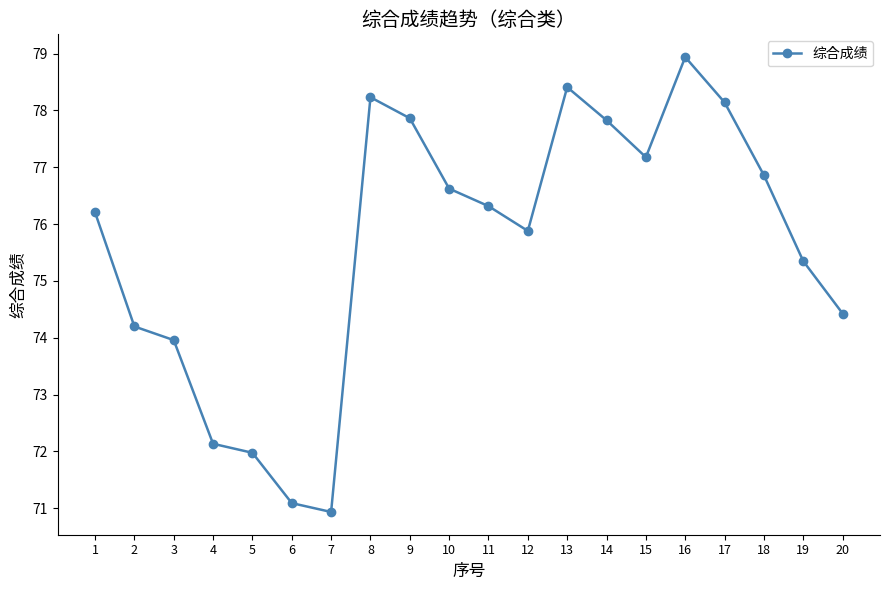

How many points are higher than both their immediate neighbors (excluding endpoints)?

3